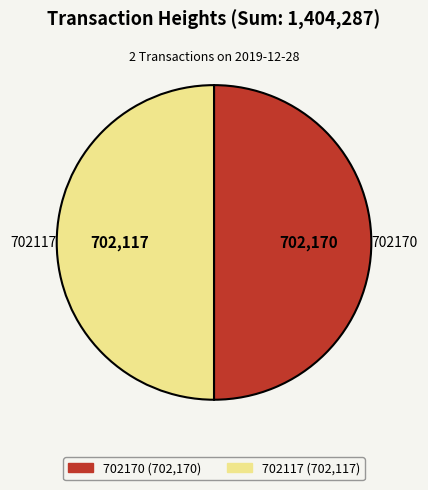

Do 702117 and 702170 together represent more than half of the pie?

Yes